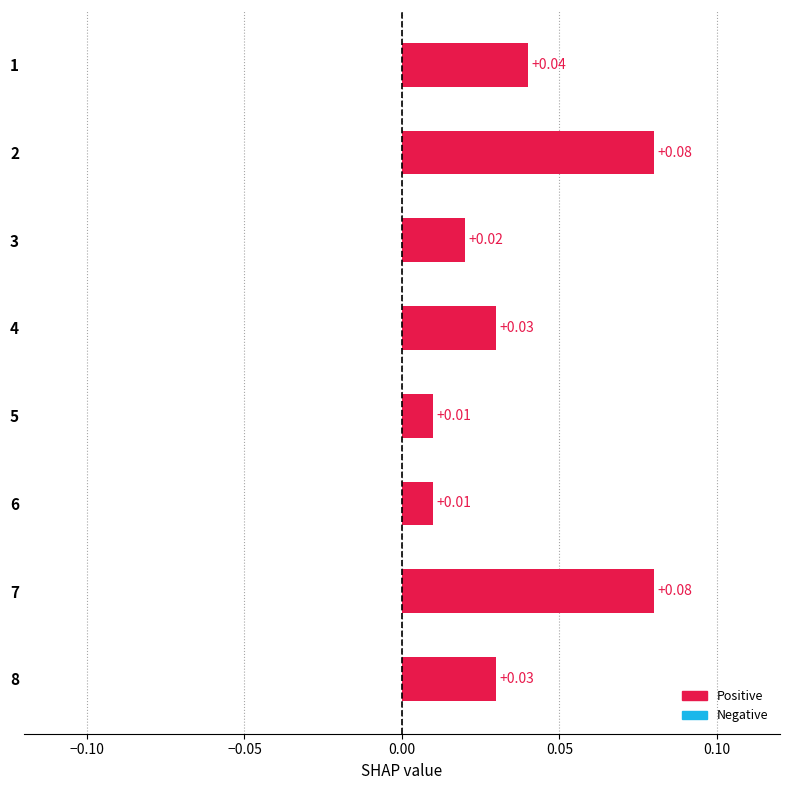

Which has a higher value, 6 or 7?

7